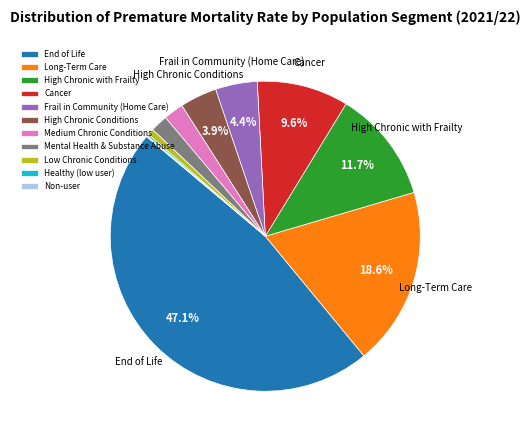

What portion of the pie excludes Frail in Community (Home Care)?

95.6%